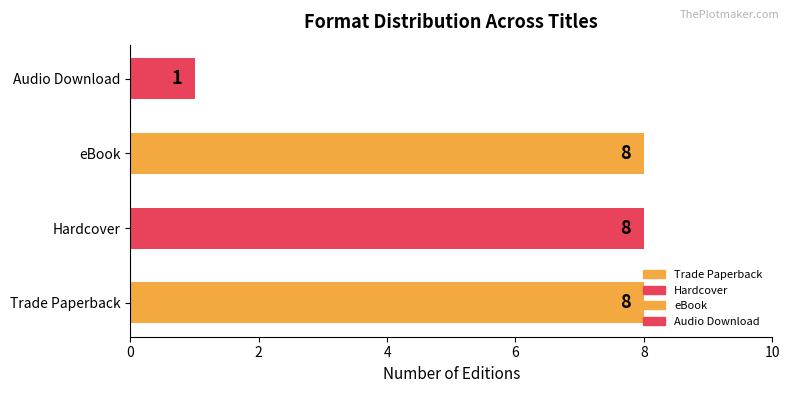

What is the sum of the values at eBook and Hardcover?

16